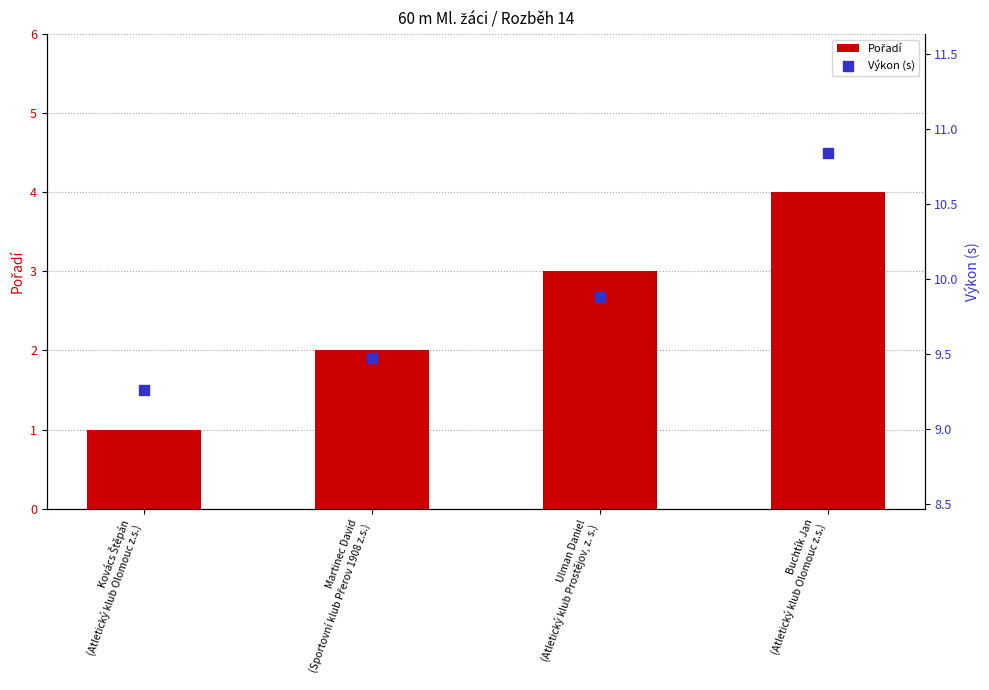

Which series contains the lowest Y value?

Pořadí